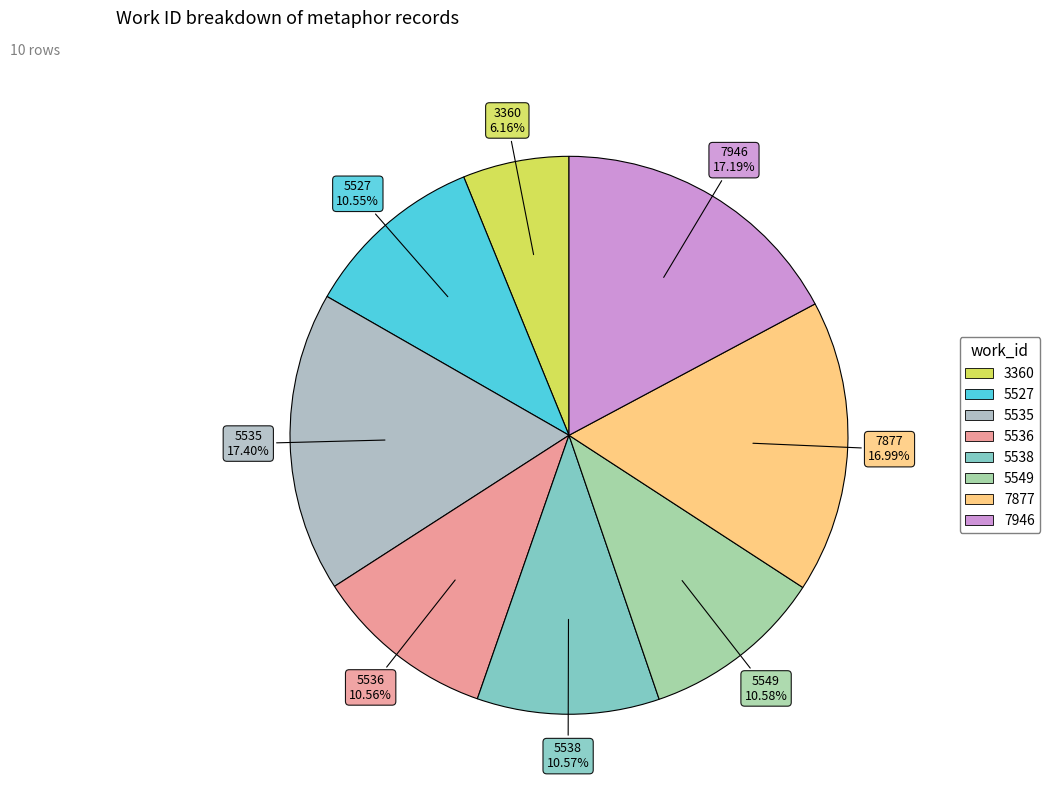

To the nearest percent, what is the difference between the largest and smallest slice percentages?

11%